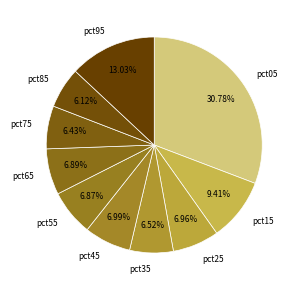

Which category has the biggest portion of the pie?

pct05